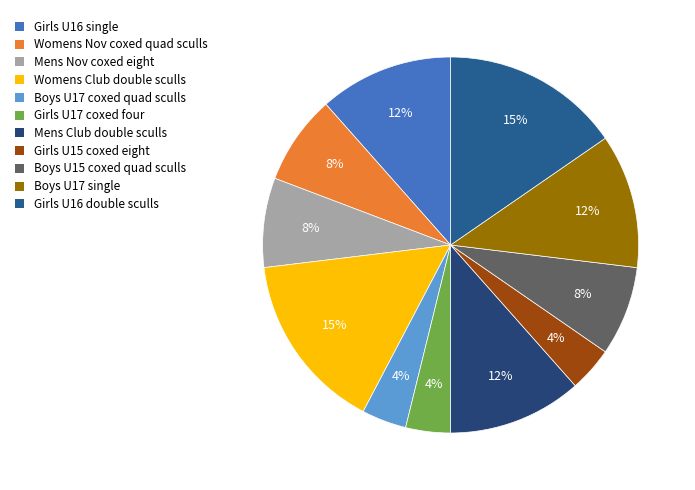

Is Boys U17 coxed quad sculls the majority of the pie?

No